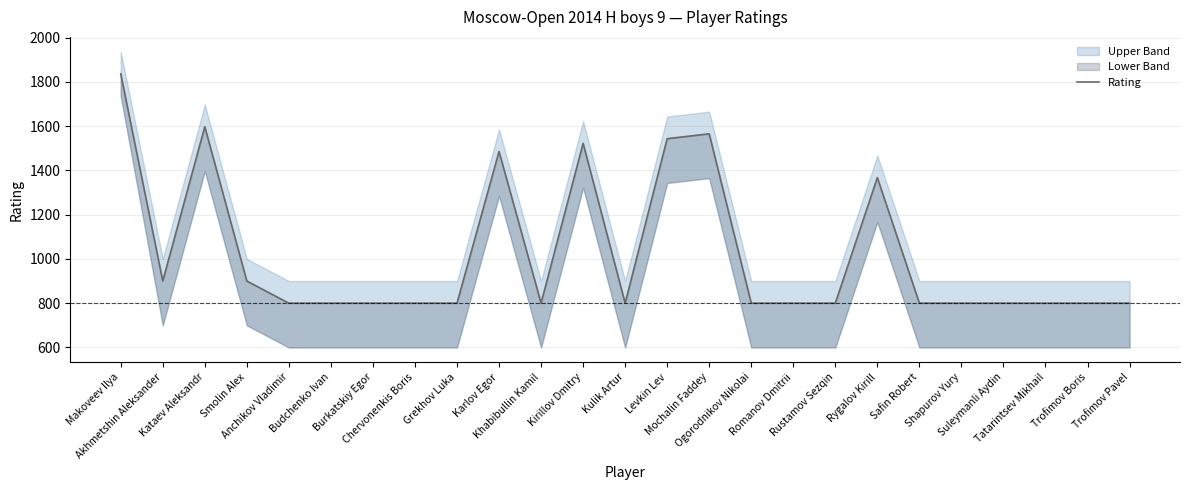

At which category does the data reach its first local peak?

Kataev Aleksandr